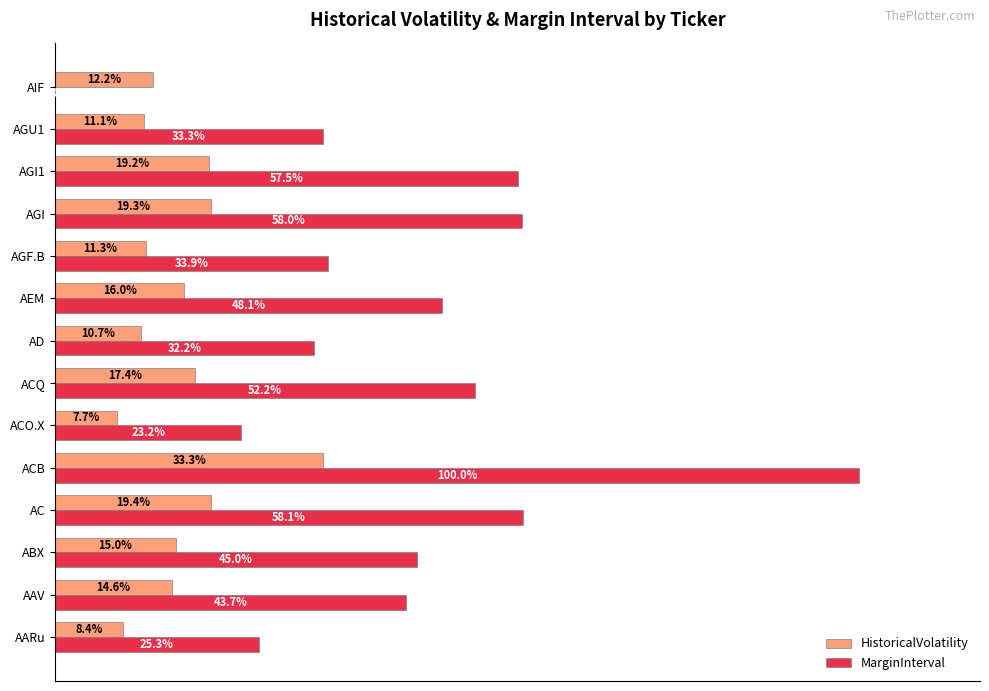

Which series has the largest total across all categories?

MarginInterval